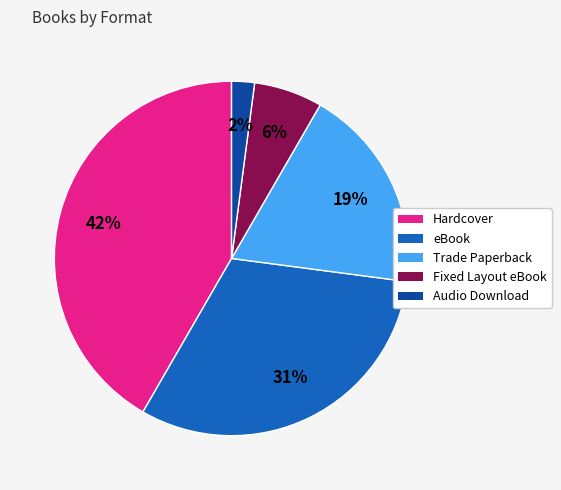

Is the sum of eBook and Hardcover greater than half?

Yes